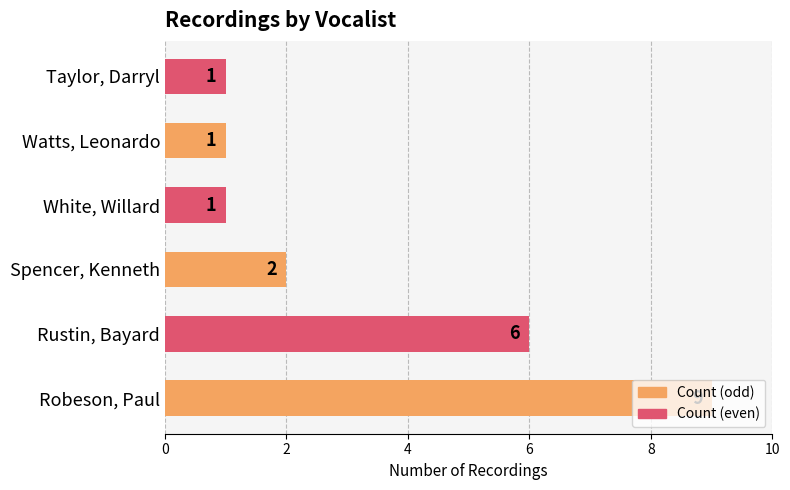

Where is the data nearest to the value 5?

Rustin, Bayard